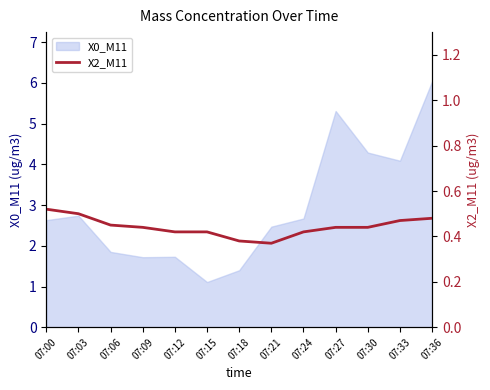

The value of X0_M11 at 07:03 is 2.7. True or false?

True